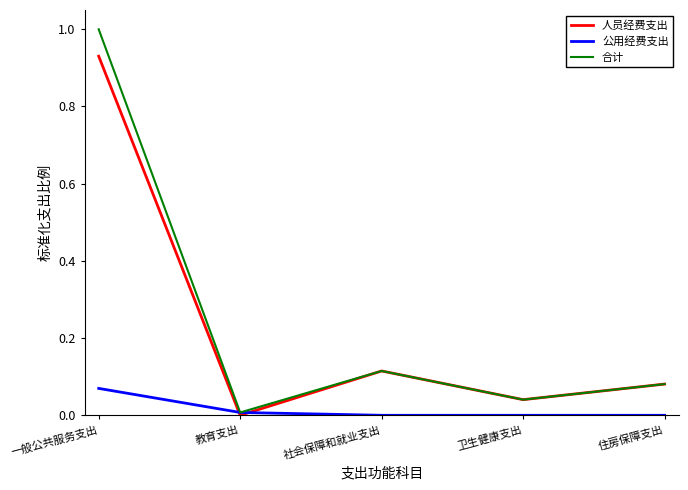

How many lines are shown in the chart?

3